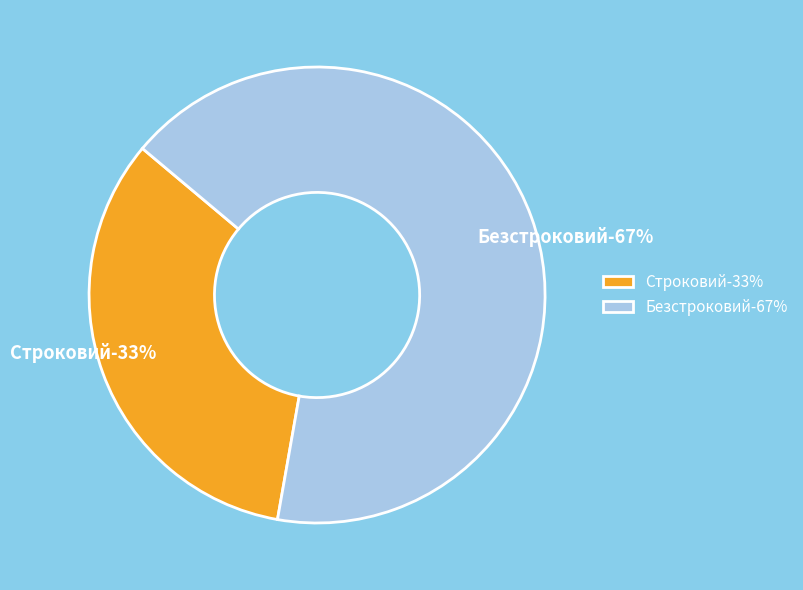

Rank the categories by value from highest to lowest.

Безстроковий, Строковий